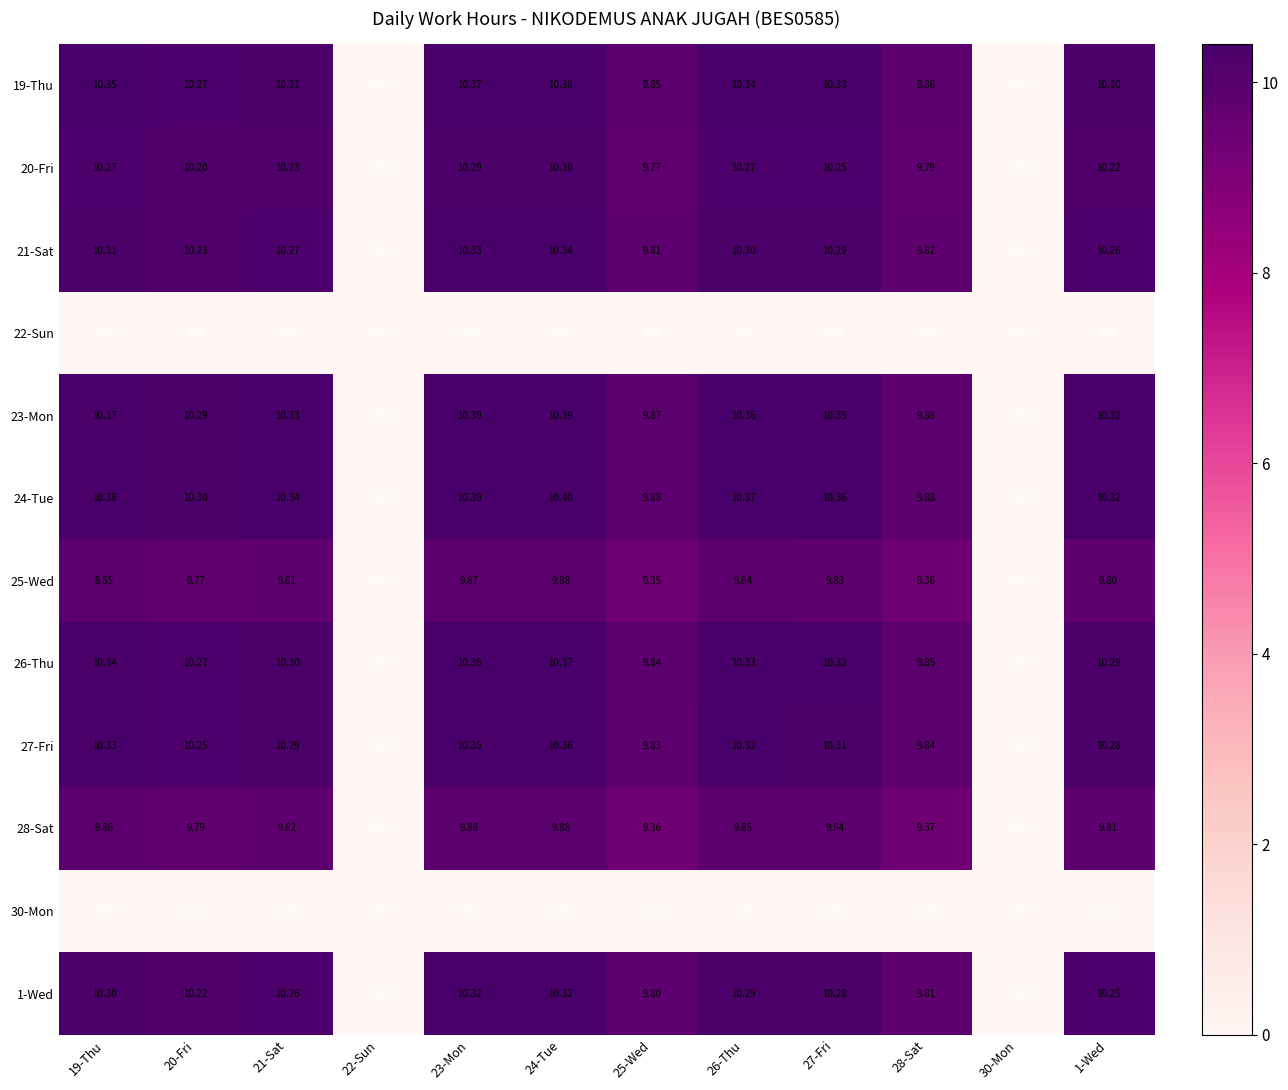

Is the value of 21-Sat at 30-Mon greater than the value of 25-Wed at 23-Mon?

No